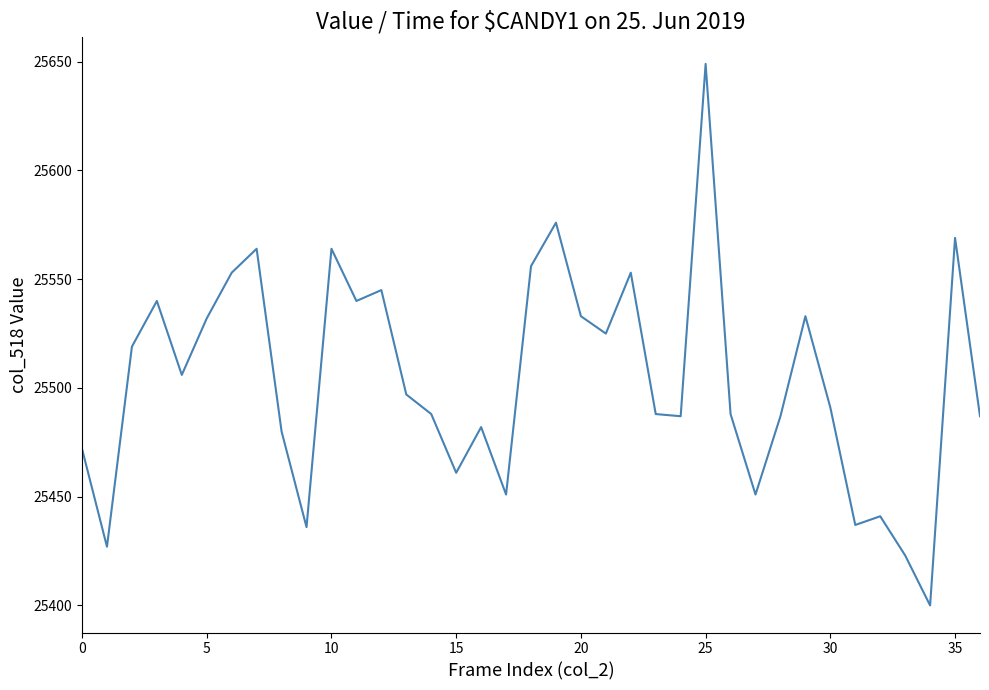

How many lines are shown in the chart?

1